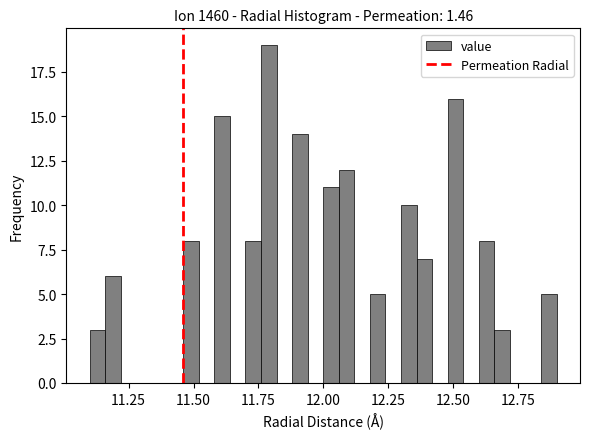

Around what value on the x-axis is the tallest bar? Give the approximate position of its centre, as read against the axis.

11.80